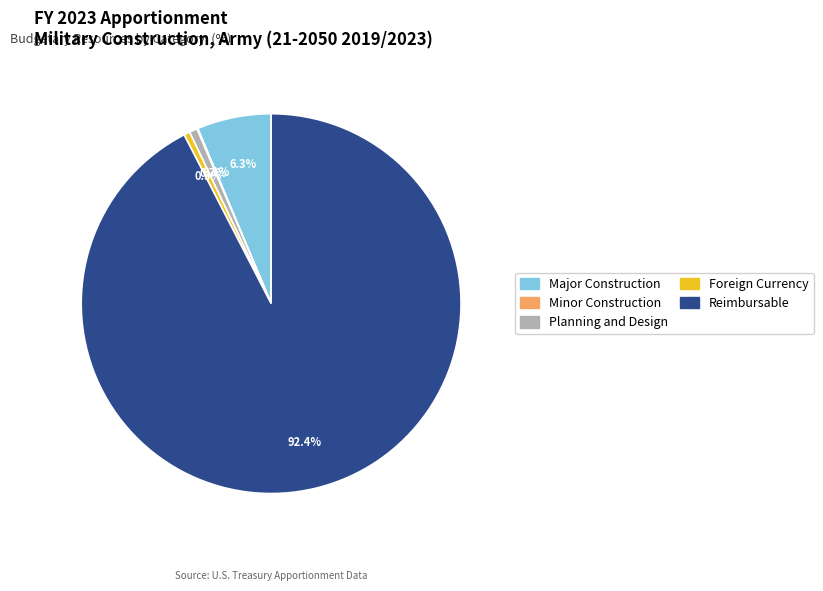

Which slice is the largest?

Reimbursable